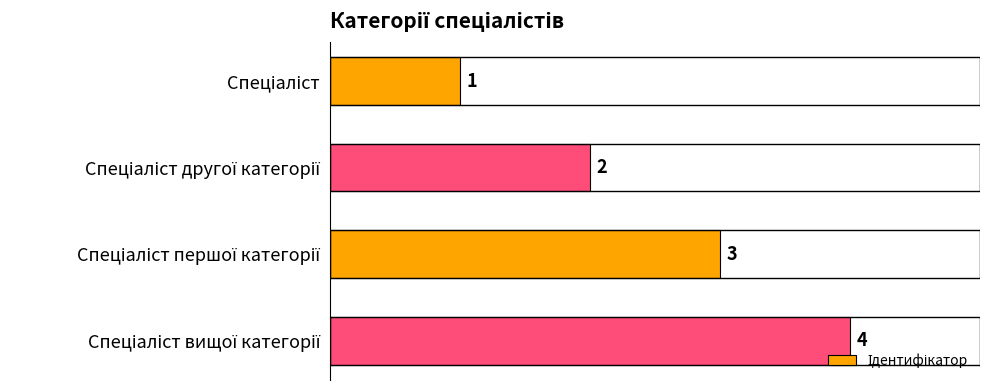

What is the value of the 4th bar from the top?

4